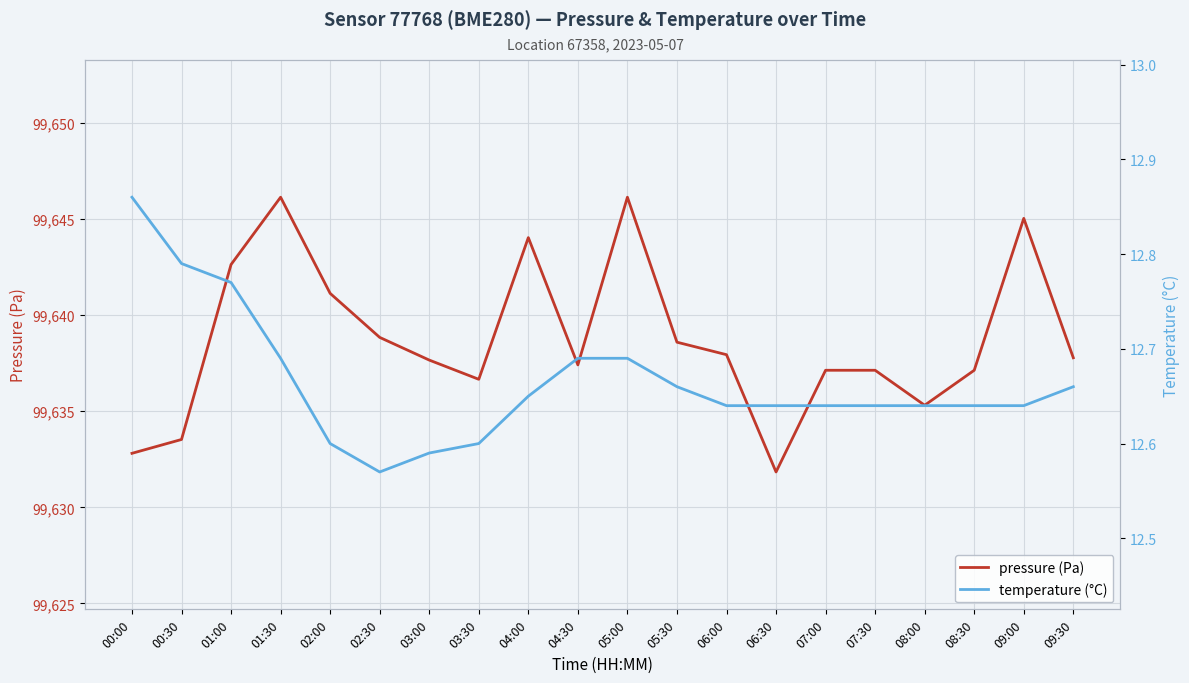

What is the difference between the pressure (Pa) values at 09:30 and 01:00?

4.9